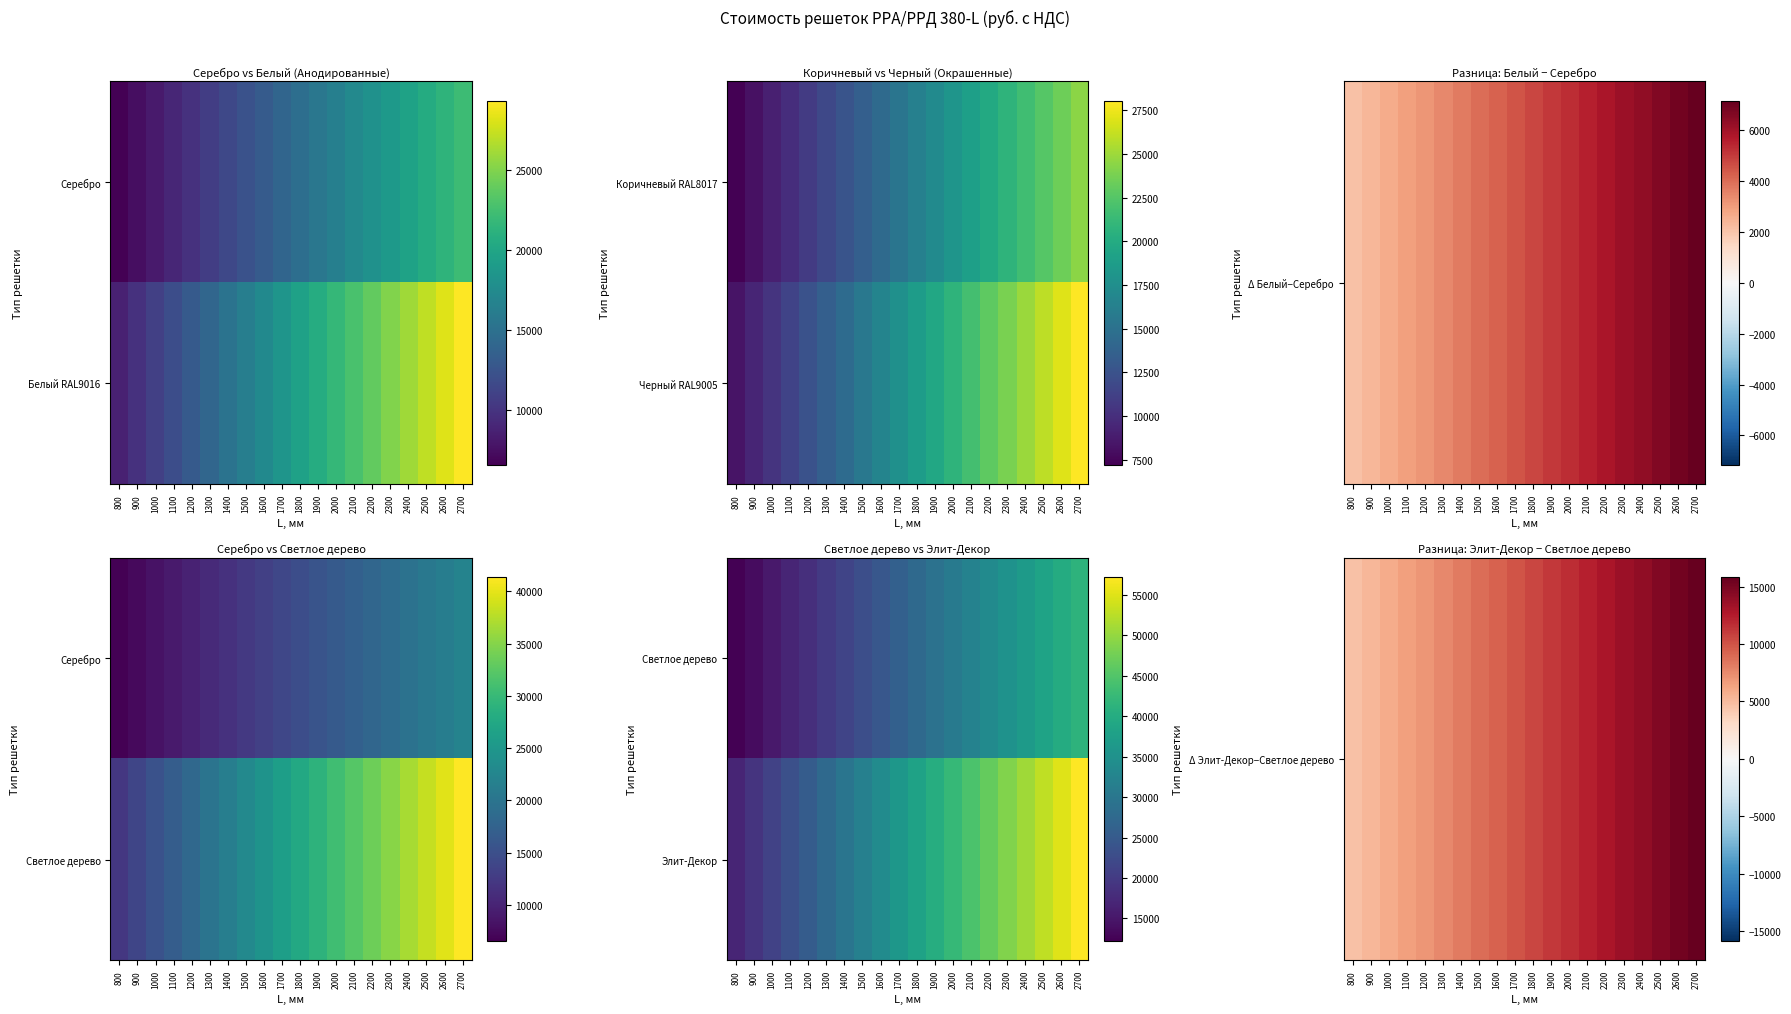

Which label corresponds to the largest value in the chart?

2700